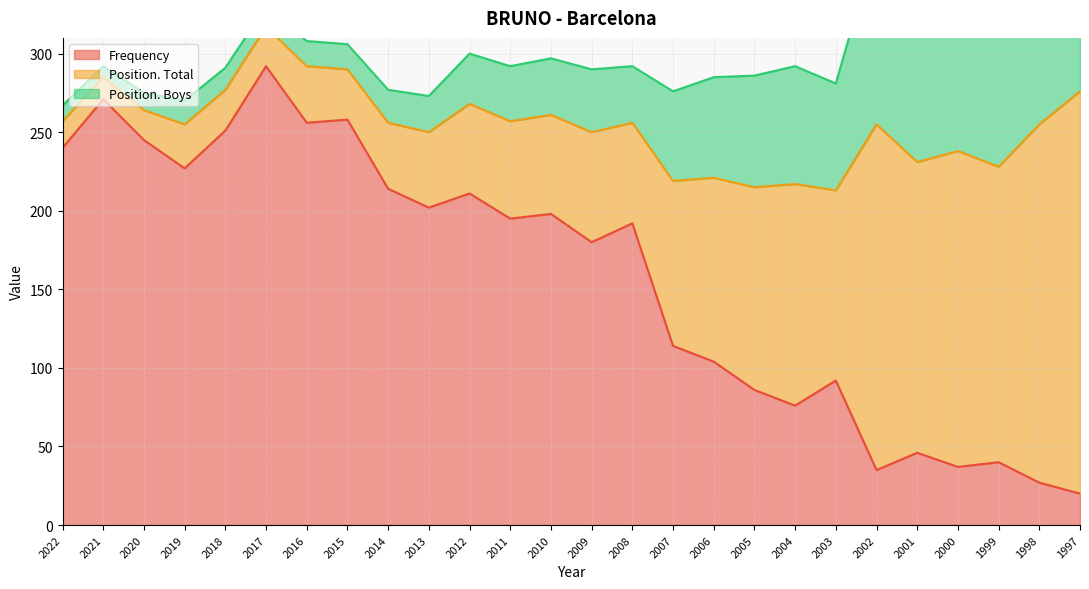

Which category has the highest value in the Position. Total series?

1997